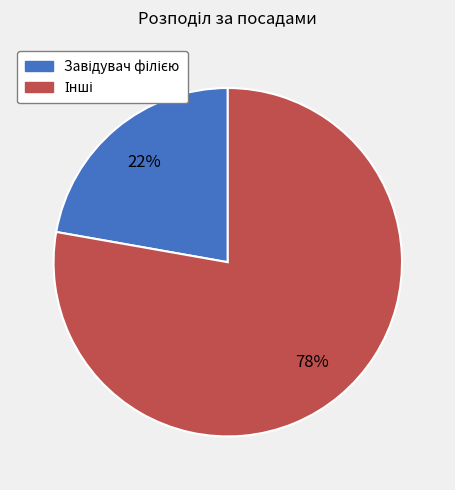

Is there a majority slice in this chart?

Yes